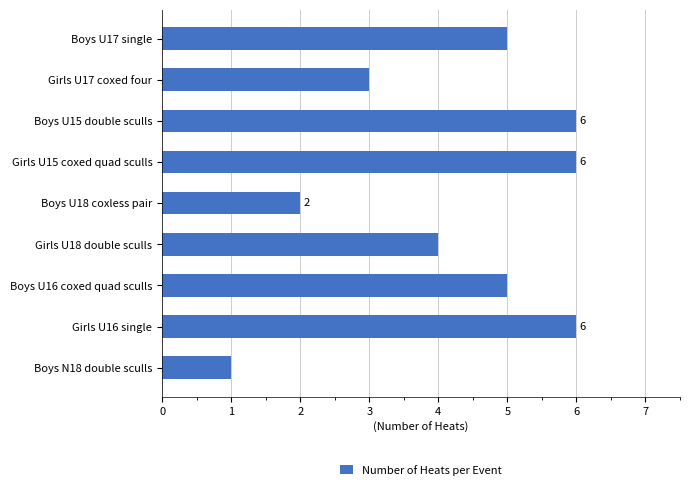

Between Girls U17 coxed four and Girls U16 single, which is larger?

Girls U16 single